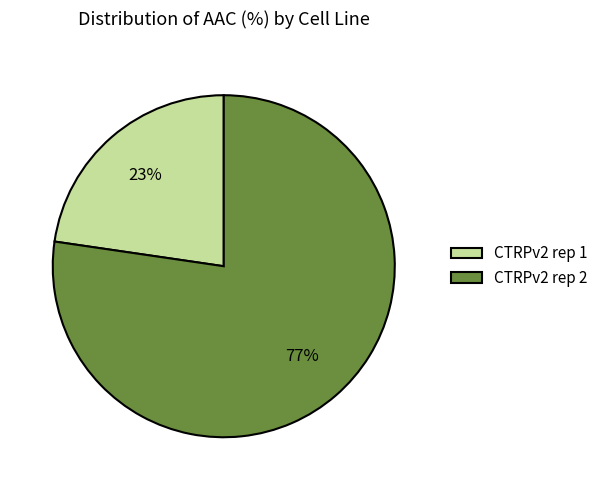

Approximately how many times larger is the value at CTRPv2 rep 1 compared to CTRPv2 rep 2?

0.3